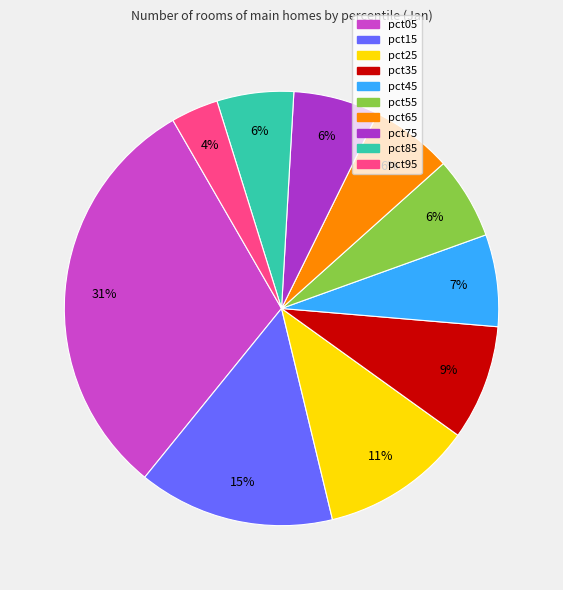

Count the number of slices in the pie.

10